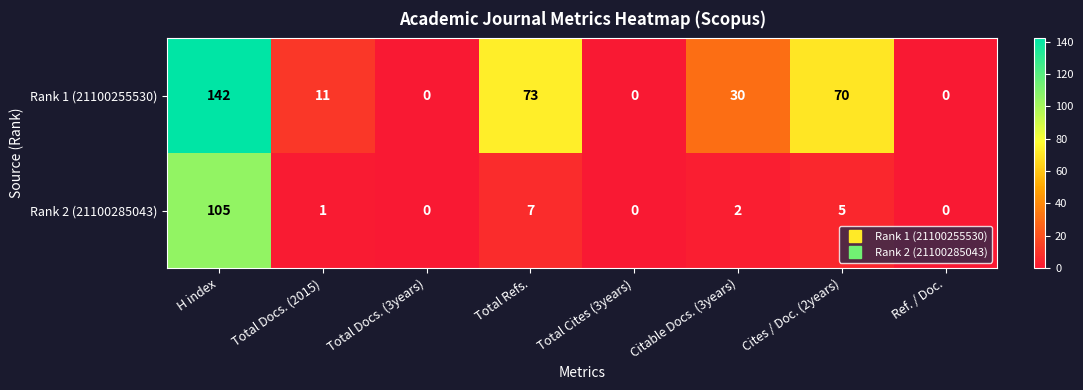

Where does the Rank 1 (21100255530) series first go above 30?

H index